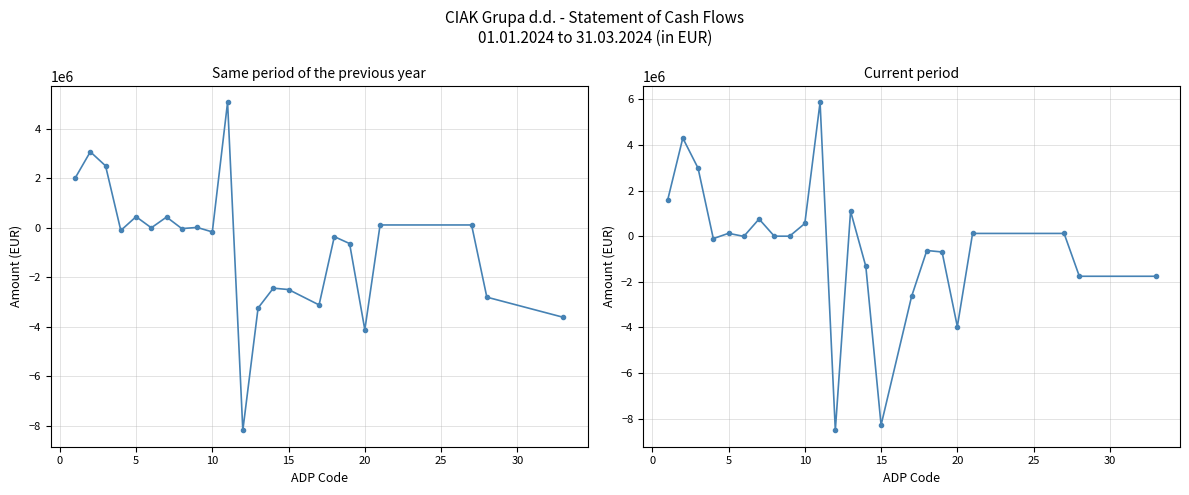

What is the maximum value for Current period?

5867111